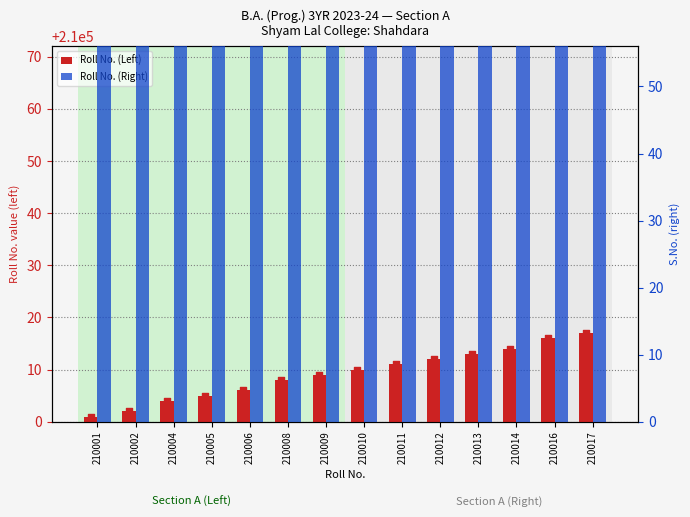

At which category is the sum across all series the highest?

210017